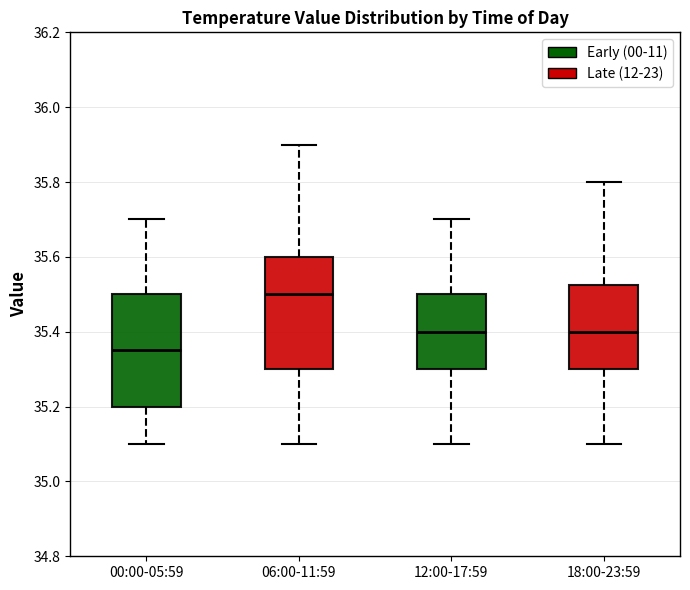

Reading left to right, transcribe this box plot: for each box, give where its median line is, the range the box spans, and where its two whiskers end, as read against the y-axis. The values are not printed on the chart, so give them approximately, as read against the axis.

00:00-05:59: median 35.36, box 35.20 to 35.50, whiskers 35.10 to 35.70
06:00-11:59: median 35.50, box 35.30 to 35.60, whiskers 35.10 to 35.90
12:00-17:59: median 35.40, box 35.30 to 35.50, whiskers 35.10 to 35.70
18:00-23:59: median 35.40, box 35.30 to 35.52, whiskers 35.10 to 35.80